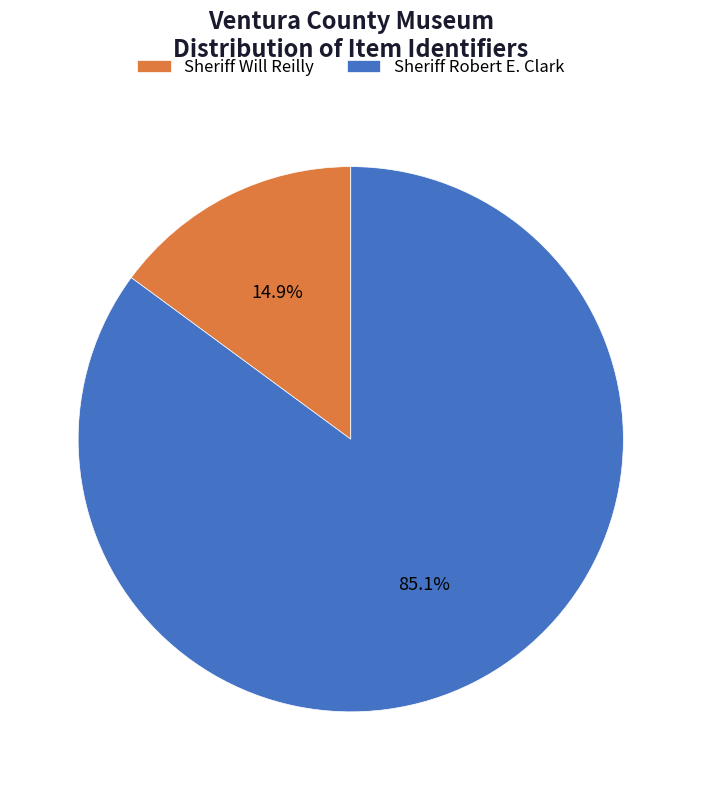

Count the number of slices in the pie.

2